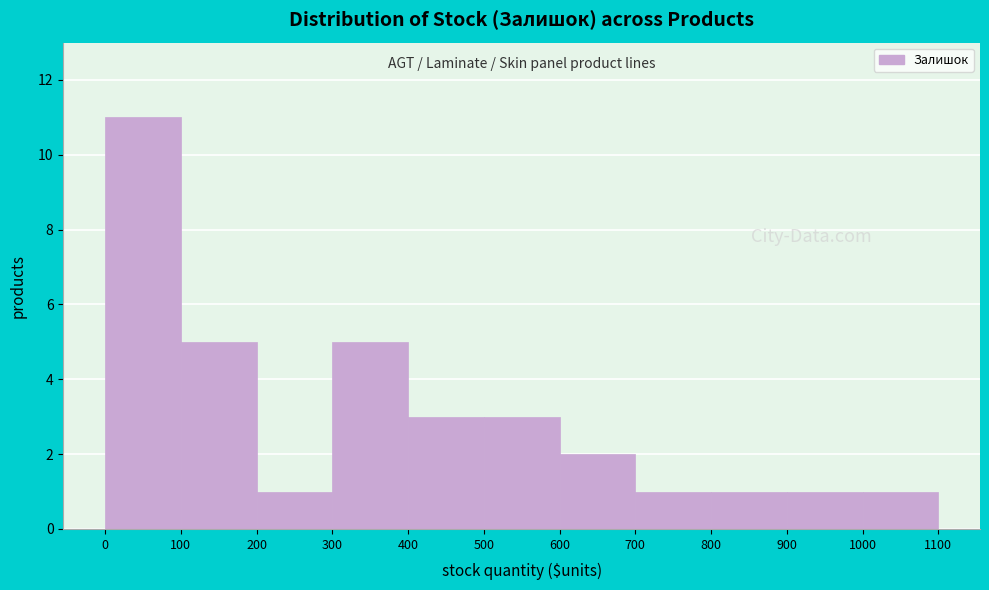

Reading left to right, list every bar in this chart as the range it spans on the x-axis followed by its height. The values are not printed on the chart, so give them approximately, as read against the axis.

0 to 100: 11
100 to 200: 5
200 to 300: 1
300 to 400: 5
400 to 500: 3
500 to 600: 3
600 to 700: 2
700 to 800: 1
800 to 900: 1
900 to 1000: 1
1000 to 1100: 1